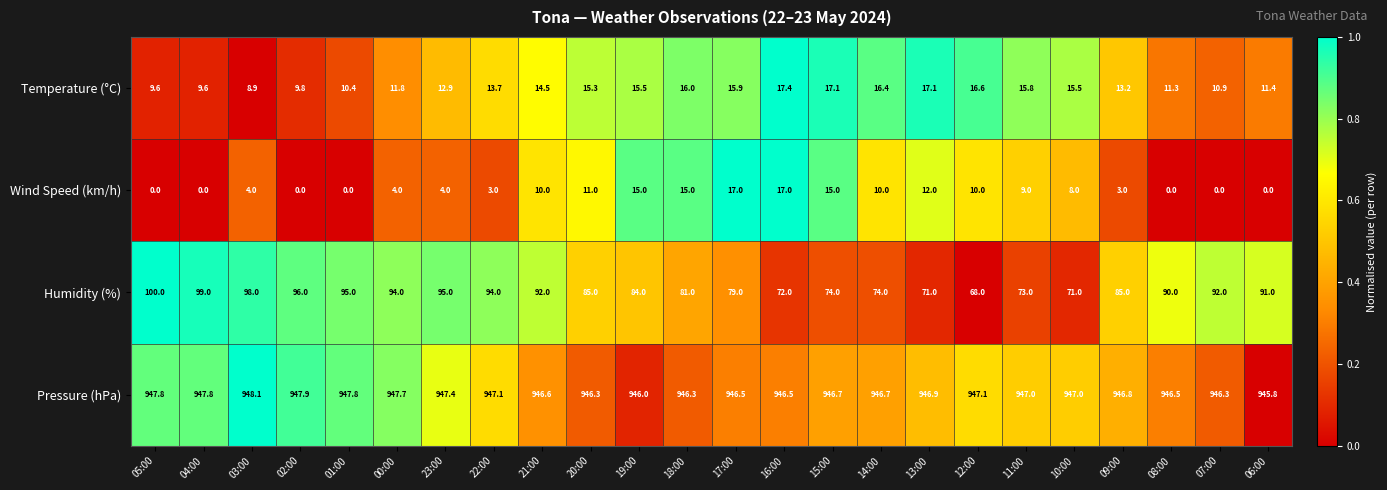

The value of Pressure (hPa) at 19:00 is 946.0. True or false?

True